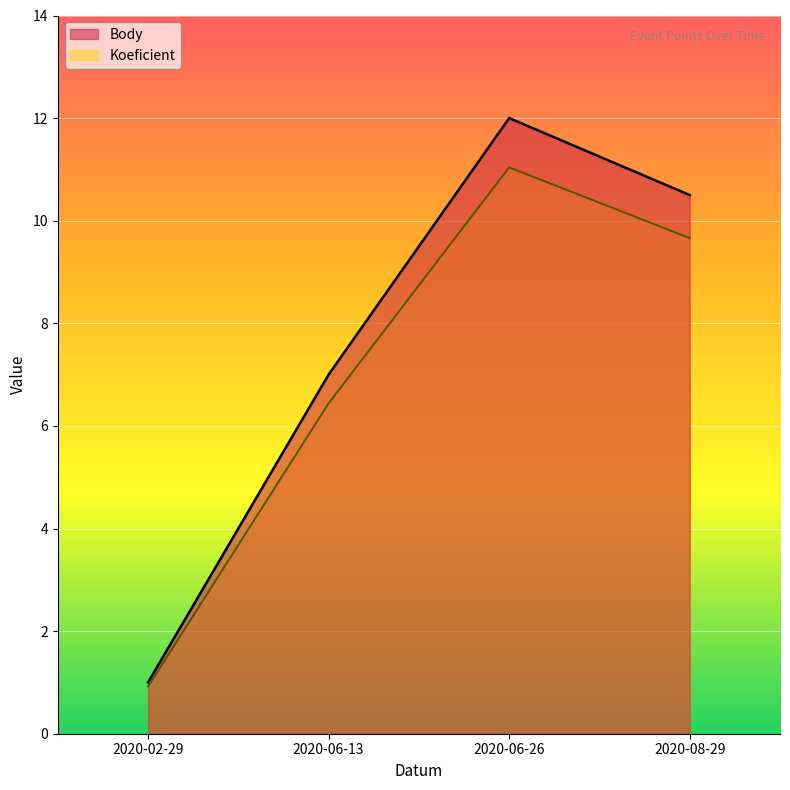

What is the value of the Koeficient point at the 2nd from the left?

6.4